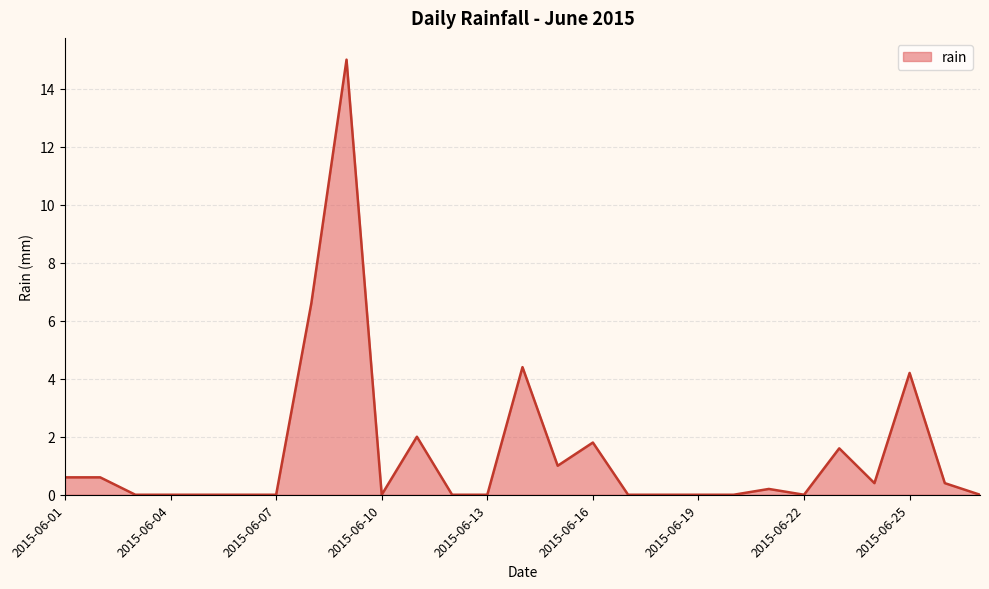

What is the difference between the maximum and minimum values?

15.0